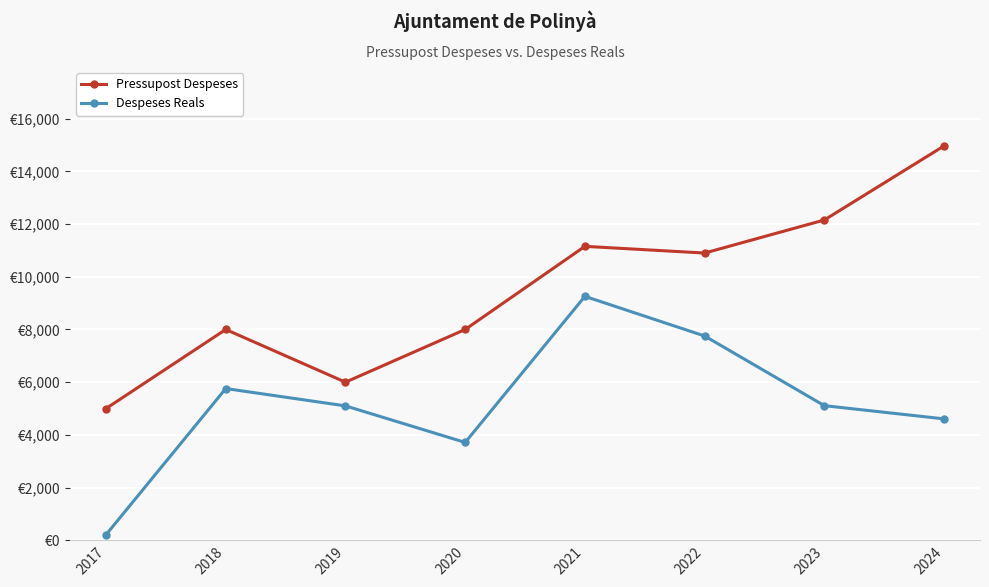

What are all the series names shown in the legend?

Pressupost Despeses, Despeses Reals